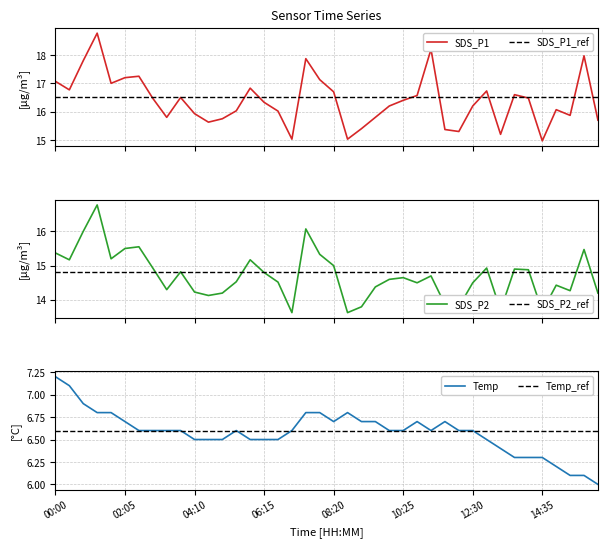

Does the chart display data point markers on the line(s)?

No